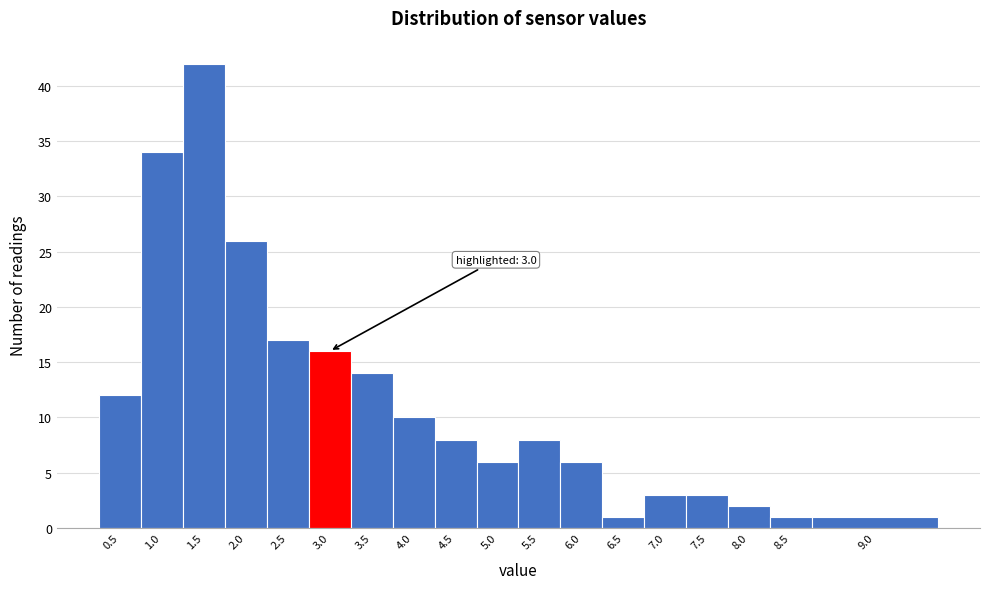

Reading left to right, extract all data points from this chart.

12	34	42	26	17	16	14	10	8	6	8	6	1	3	3	2	1	1